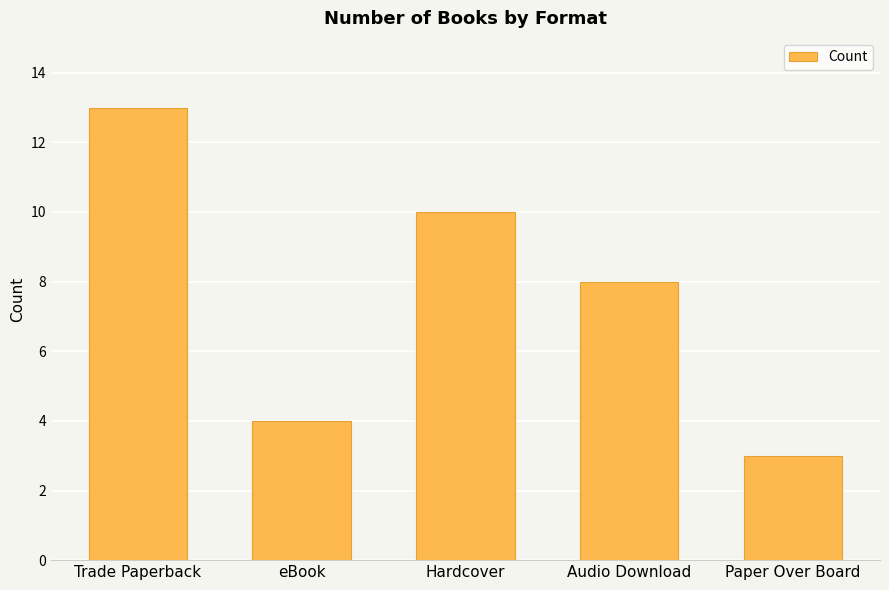

List the labels in order of value, smallest first.

Paper Over Board, eBook, Audio Download, Hardcover, Trade Paperback